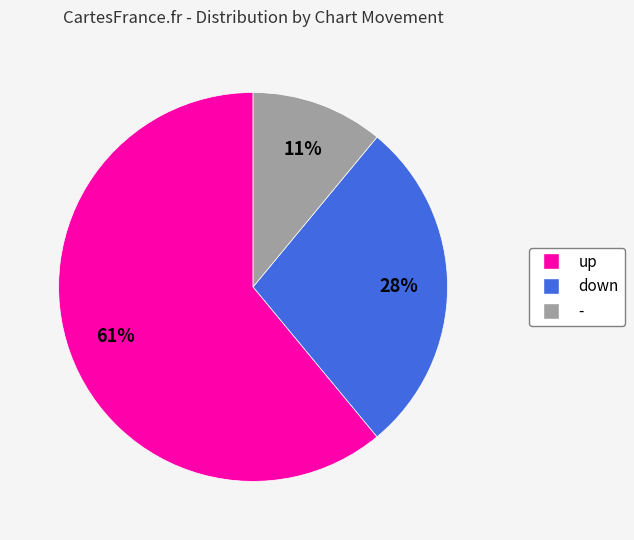

To the nearest percent, what percentage of the pie is down?

28%